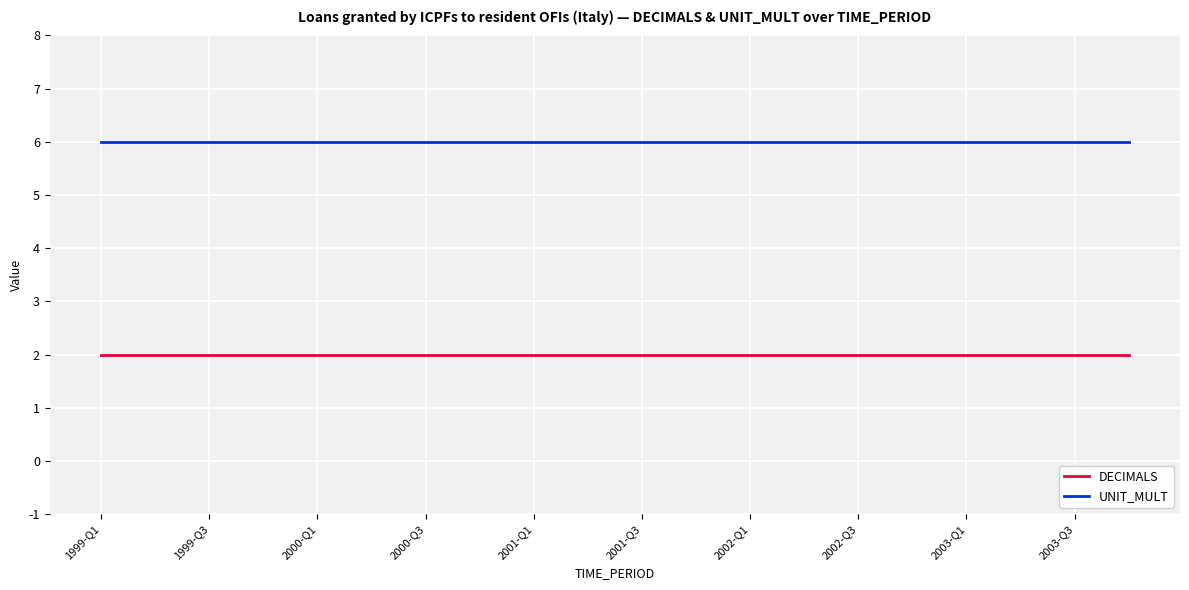

Which series has the largest total across all categories?

UNIT_MULT